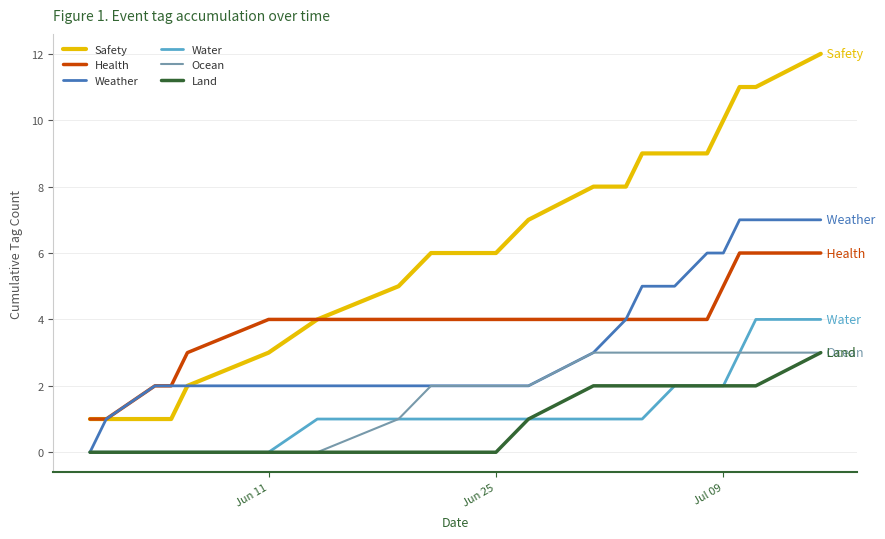

Which series has the largest range (max minus min)?

Safety